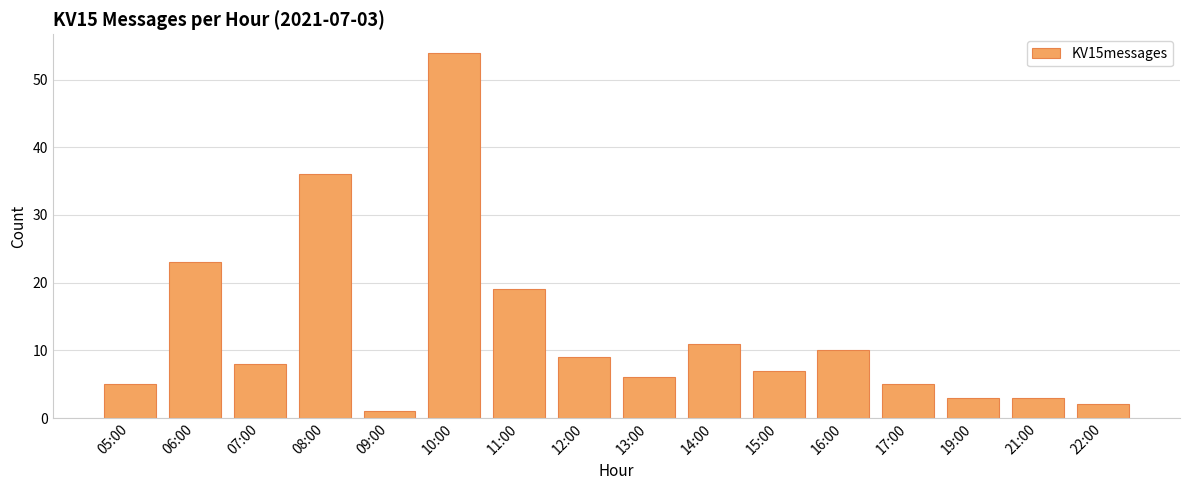

What is the ratio of the value at 13:00 to the value at 09:00?

6.0